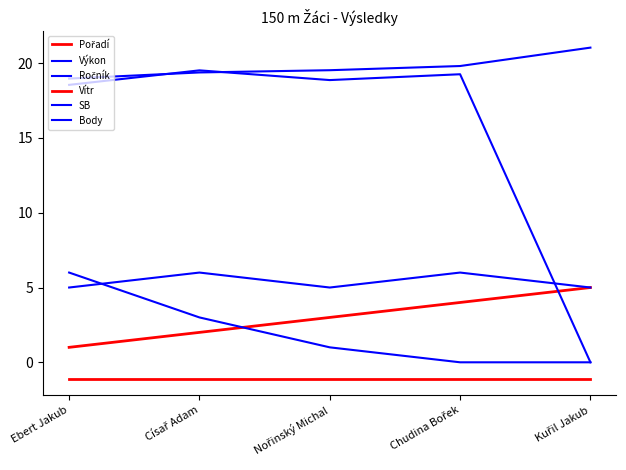

What is the value of the Body point at the 1st from the left?

6.0